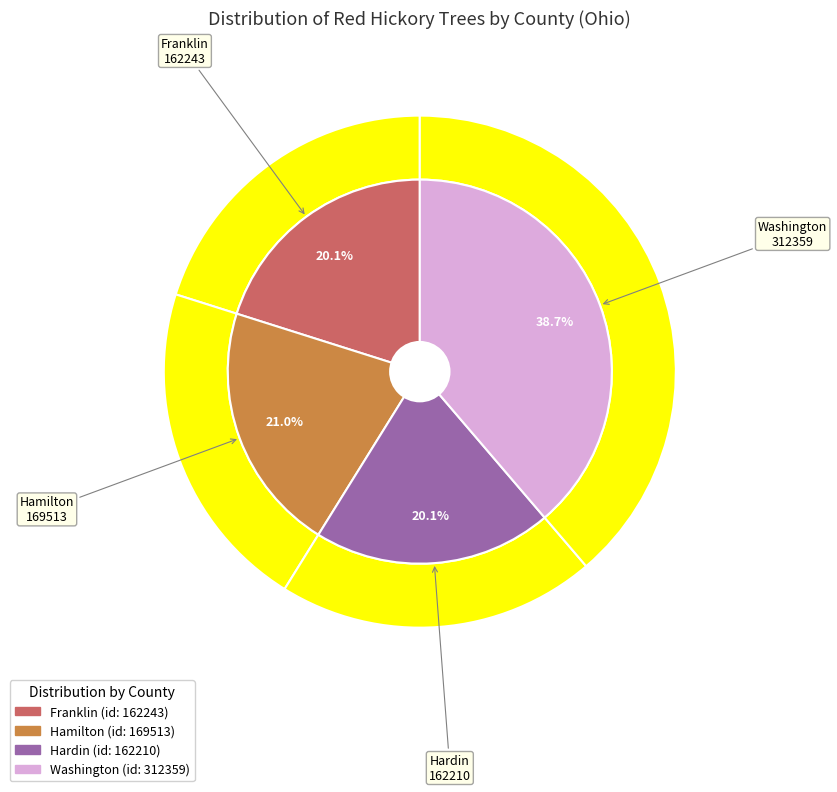

To the nearest percent, what percentage of the pie is Hardin?

20%